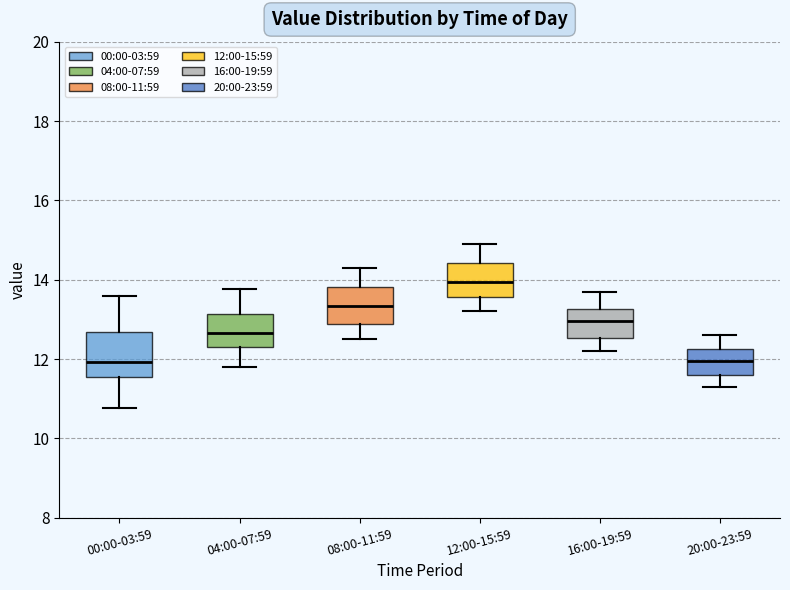

Where does the median line of the box for 20:00-23:59 sit on the y-axis? The values are not printed on the chart, so give them approximately, as read against the axis.

12.0